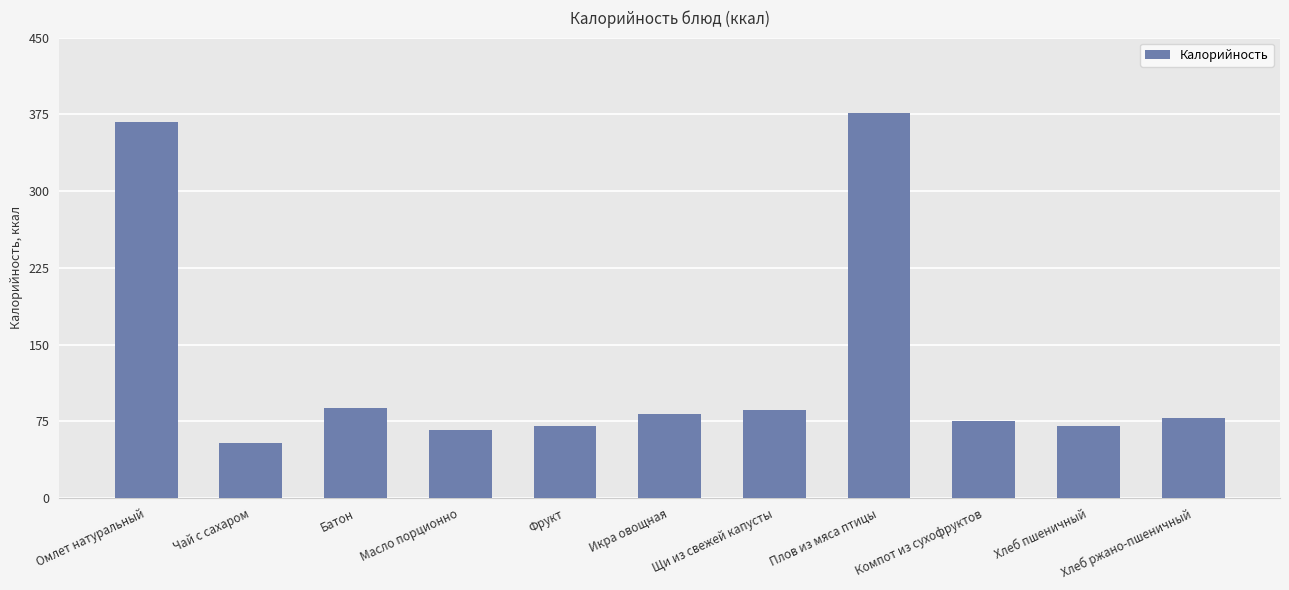

Is it true that the value at Плов из мяса птицы is 591.8?

False